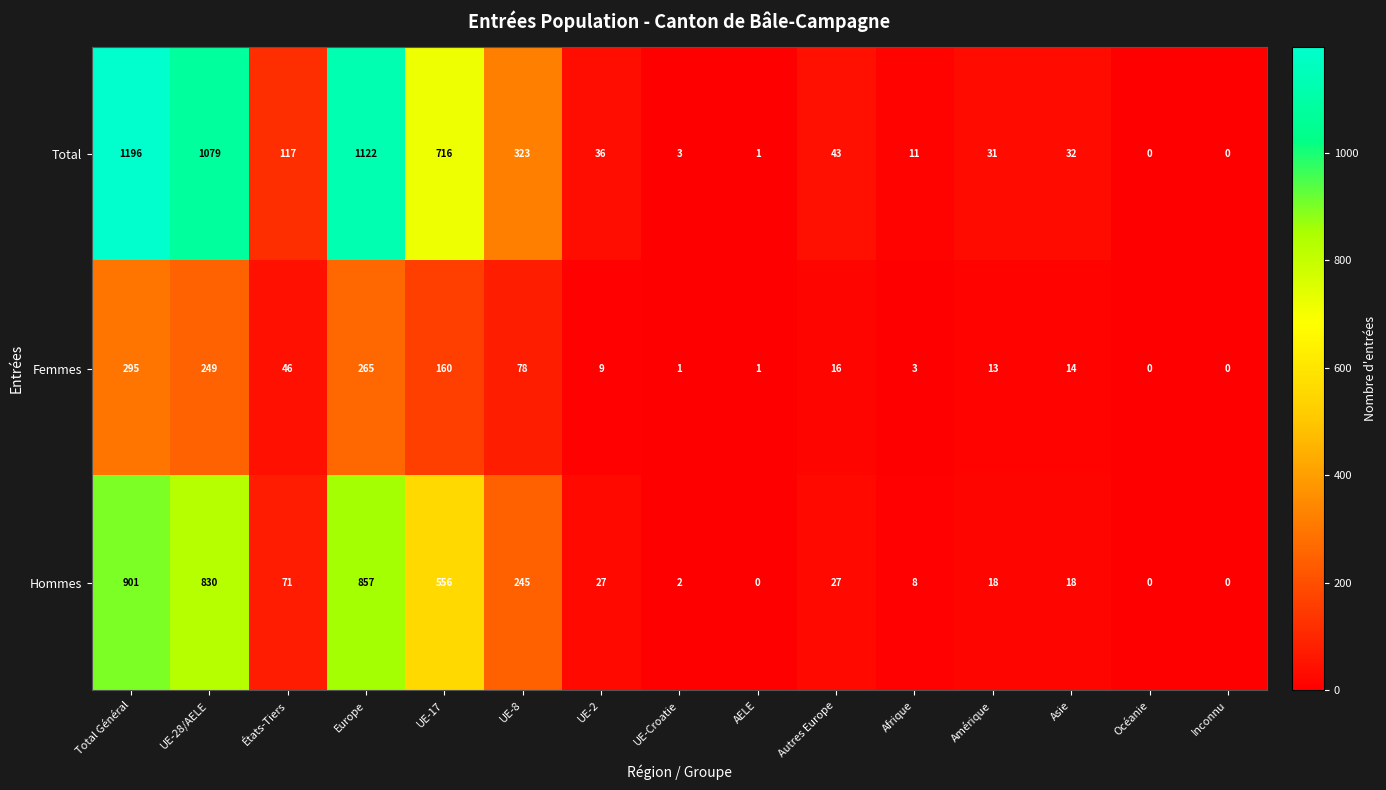

Which series has the largest range (max minus min)?

Total